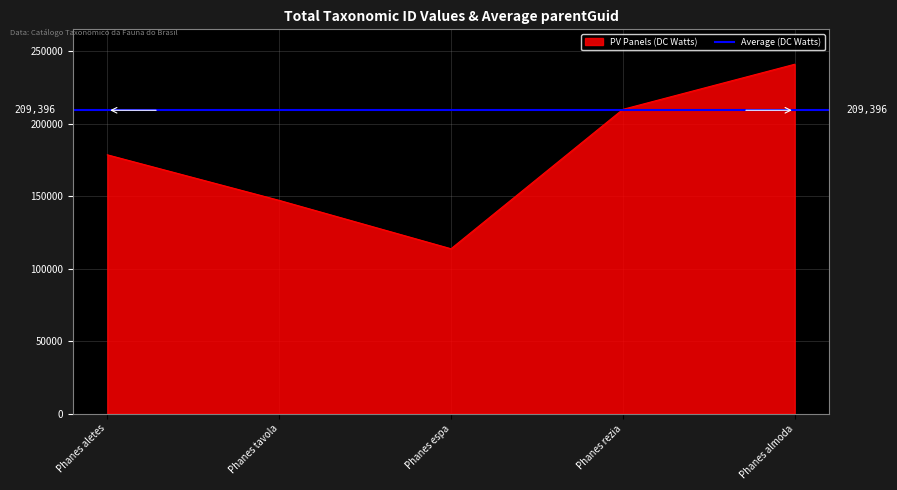

What value does the data have at Phanes tavola, to the nearest 100?

147200